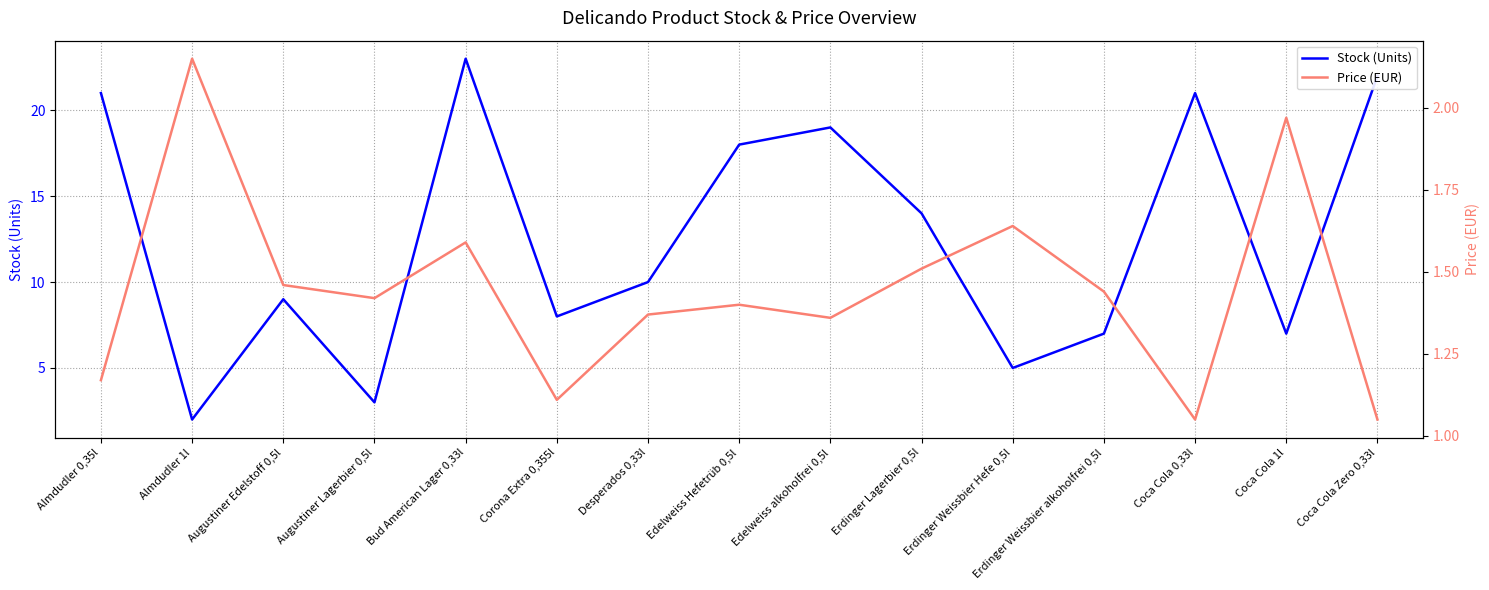

What is the total value across all series at Edelweiss Hefetrüb 0,5l?

19.4